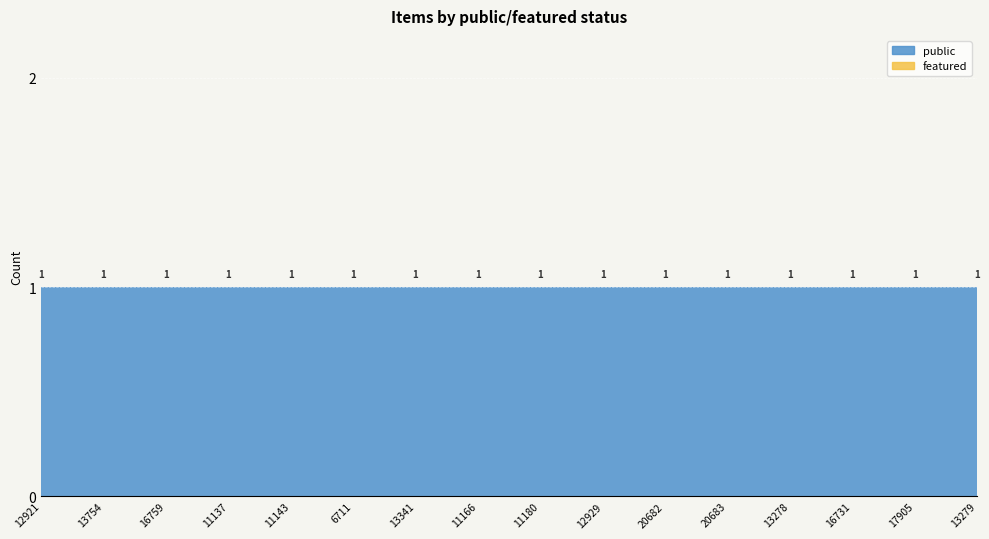

Reading left to right, list all the values displayed in this chart.

public: 12921=1	13754=1	16759=1	11137=1	11143=1	6711=1	13341=1	11166=1	11180=1	12929=1	20682=1	20683=1	13278=1	16731=1	17905=1	13279=1
featured: 12921=0	13754=0	16759=0	11137=0	11143=0	6711=0	13341=0	11166=0	11180=0	12929=0	20682=0	20683=0	13278=0	16731=0	17905=0	13279=0